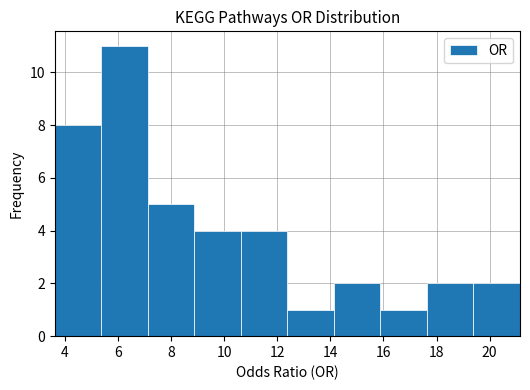

Which range on the x-axis has the tallest bar?

5.4 to 7.2